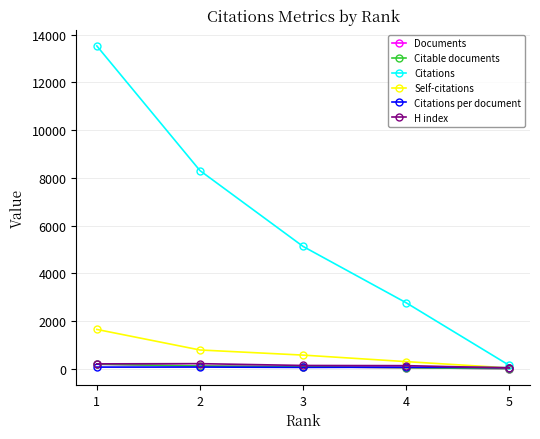

How many intersections are there between Self-citations and Citations per document?

1